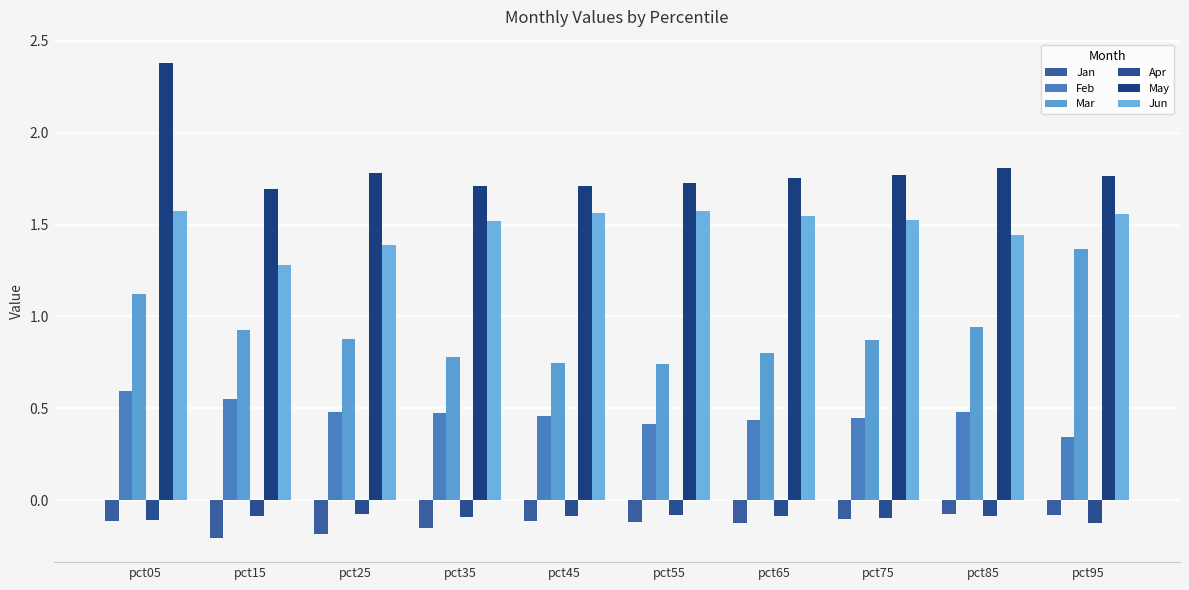

Is it true that May equals 1.6 at pct05?

False